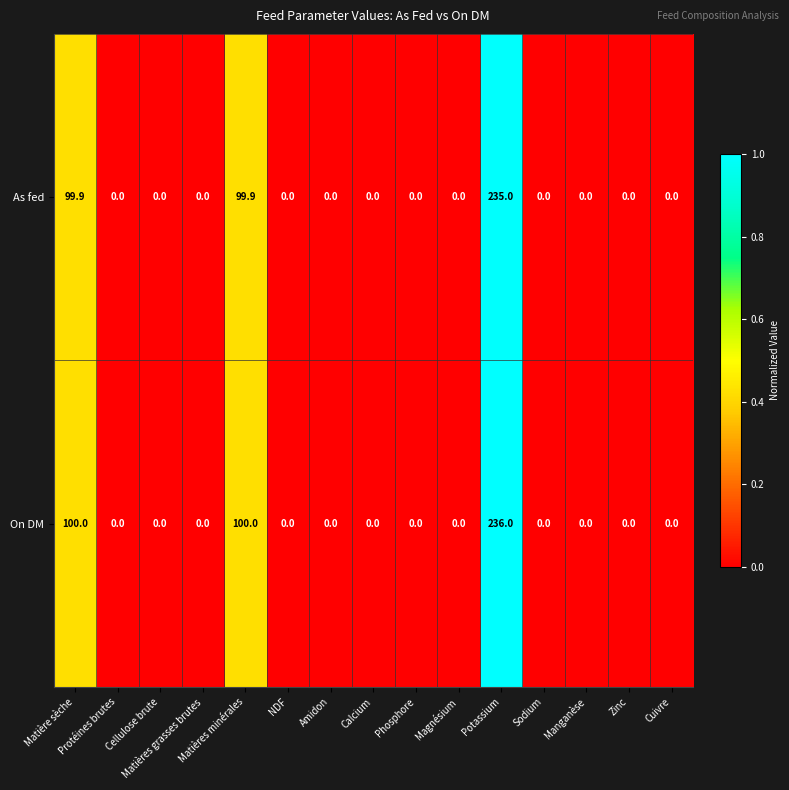

Which category has the highest value across all series?

Potassium